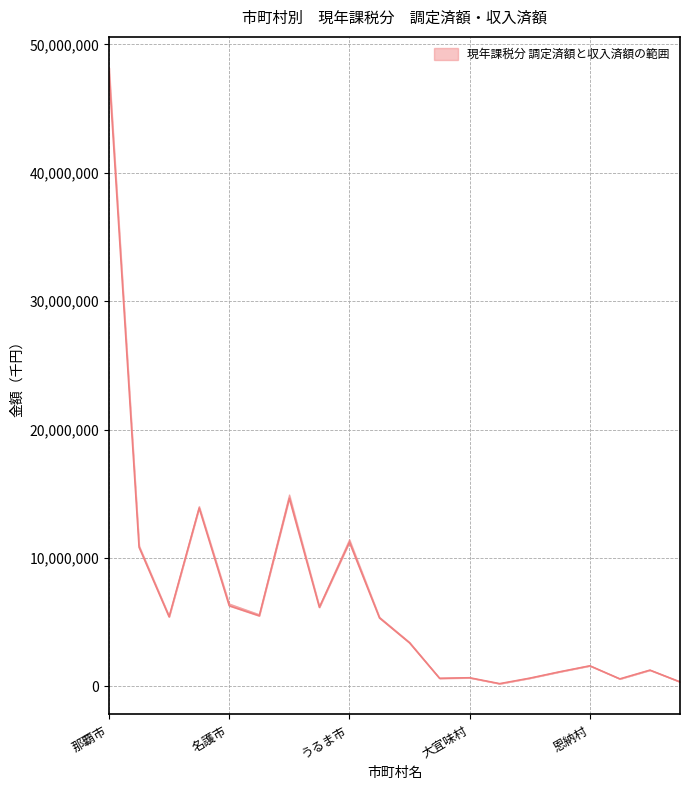

Reading left to right, what are all the values shown in this chart?

現年課税分(調定): 48184087	10967750	5492646	14029422	6440719	5607031	14932914	6227241	11449758	5400903	3447026	648076	682907	220666	656900	1160650	1624546	594552	1291839	359428
現年課税分(収入): 47841809	10841875	5418848	13892543	6283376	5499573	14652613	6160324	11234176	5336126	3395373	633829	677666	217845	644336	1141841	1605596	589367	1268360	356727